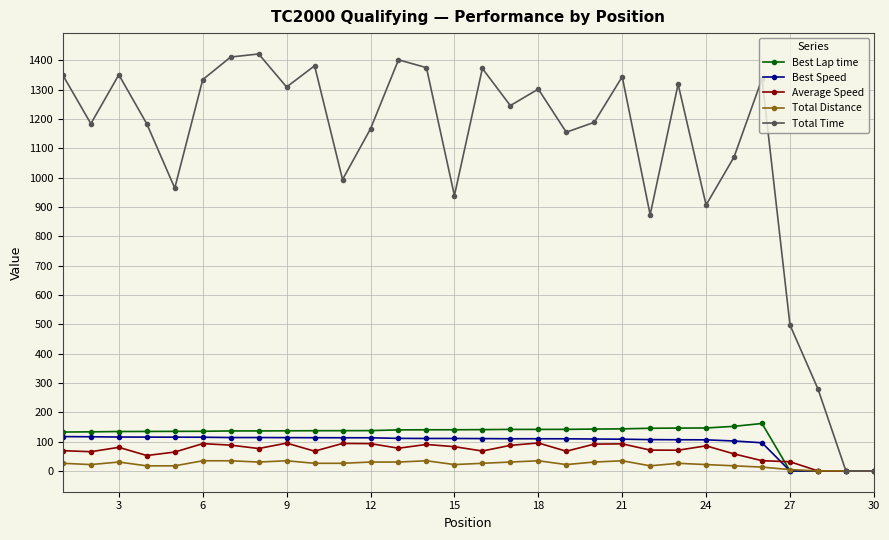

At how many categories does at least one series exceed 173?

28